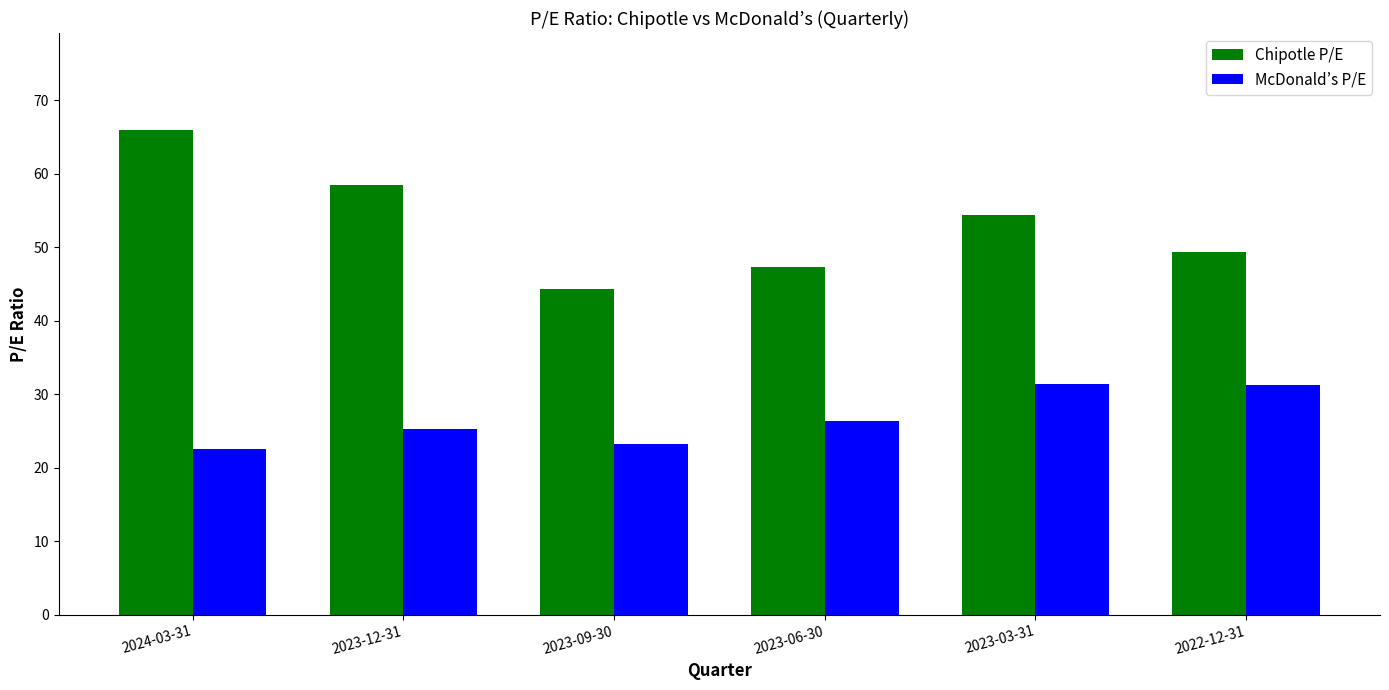

What is the label of the 5th bar from the right?

2023-12-31